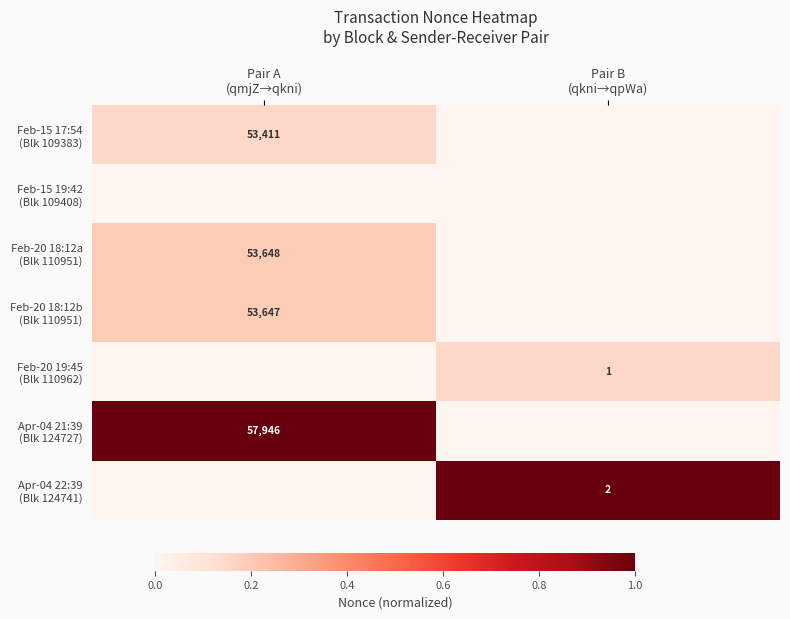

What is the difference between the Feb-20 18:12a (Blk 110951) values at Pair A (qmjZ→qkni) and Pair B (qkni→qpWa)?

0.2